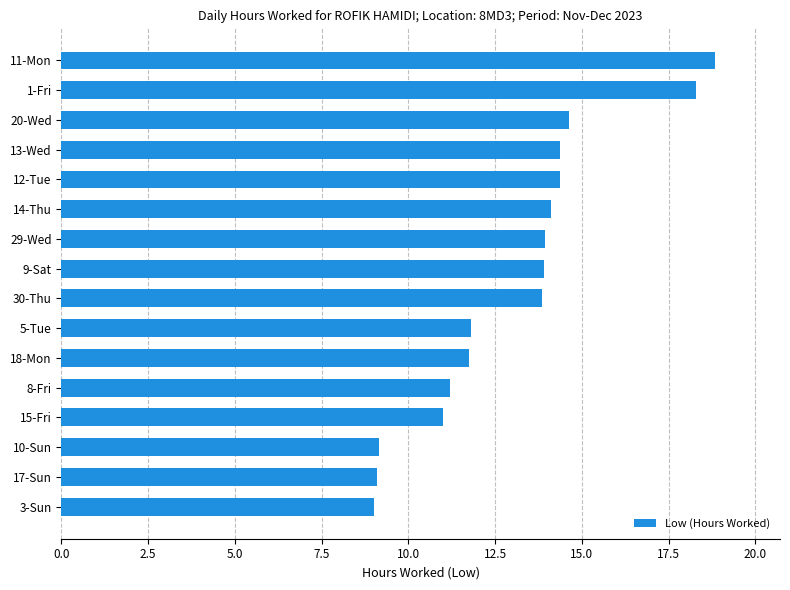

What is the average value?

13.1